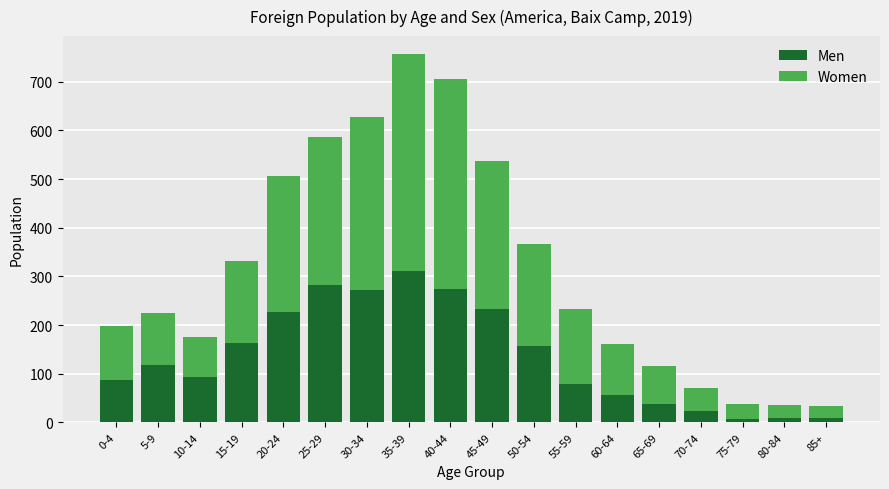

How many values in the Men series are below 118?

9